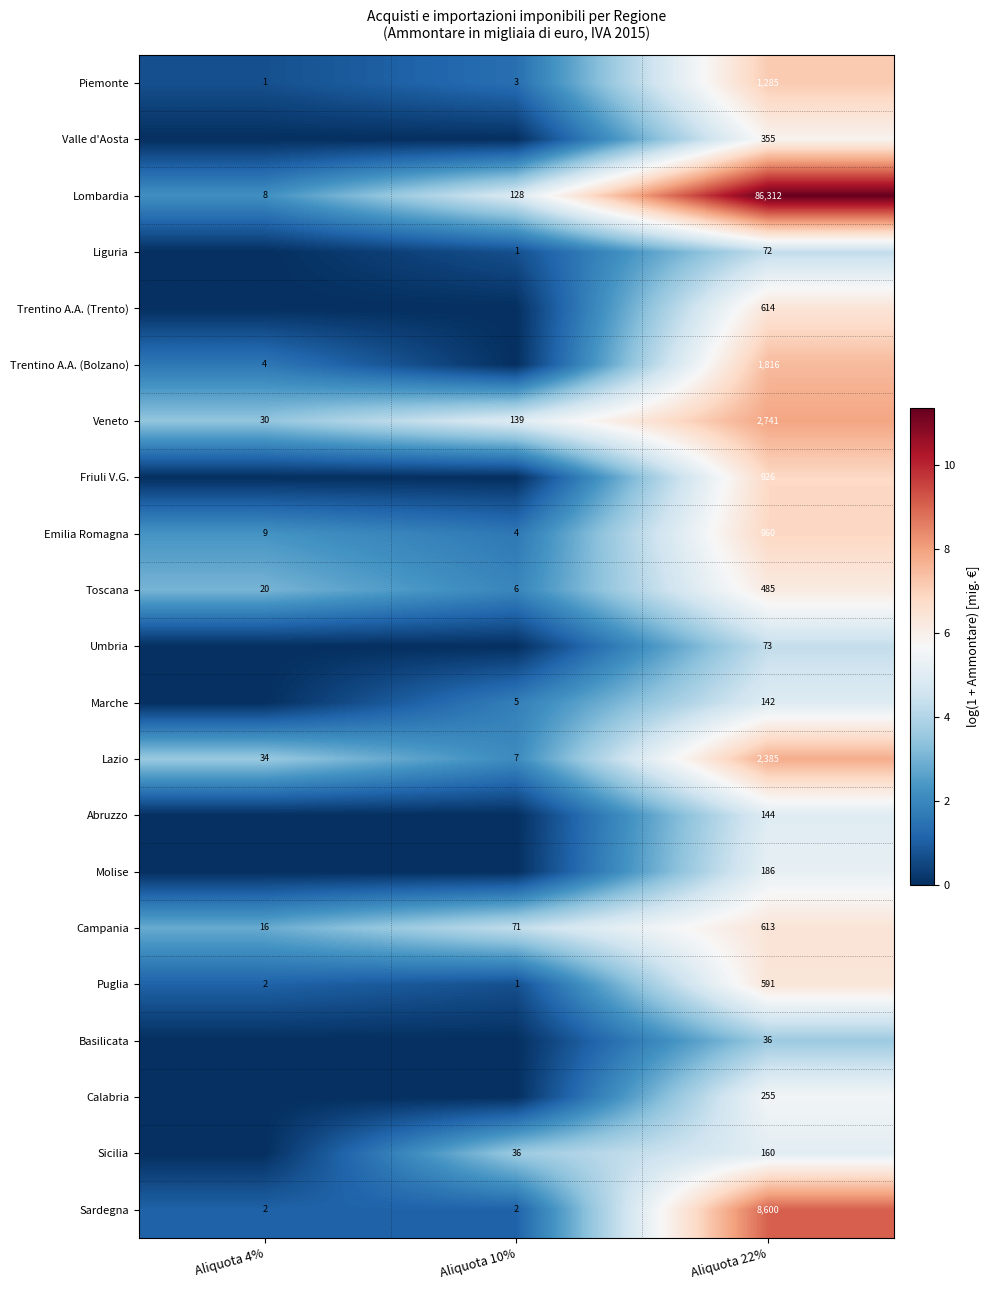

The value of Lombardia at Aliquota 4% is 3. True or false?

False